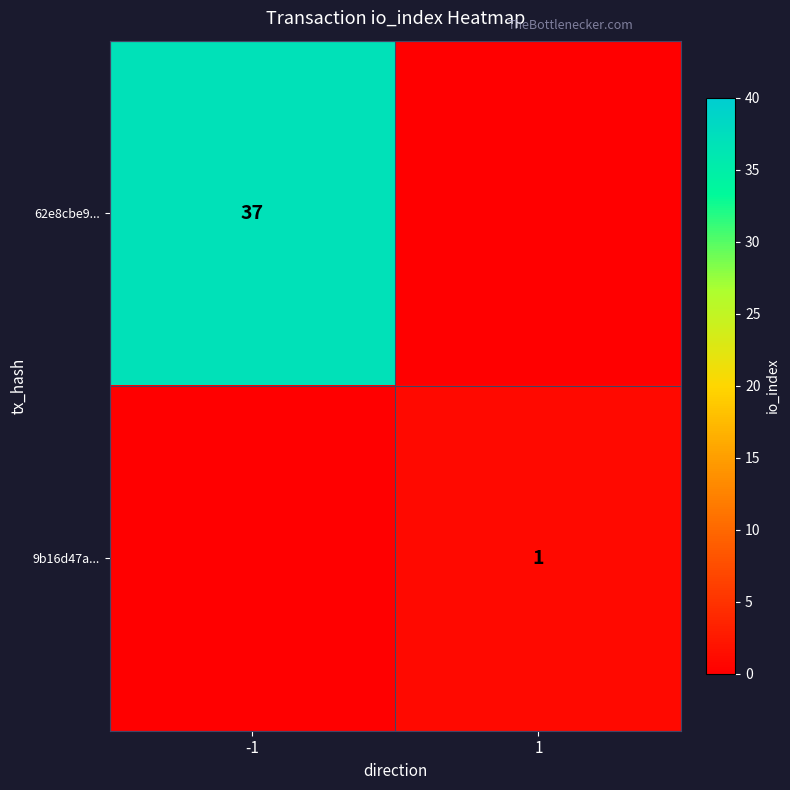

The value of 62e8cbe9... at -1 is 37. True or false?

True